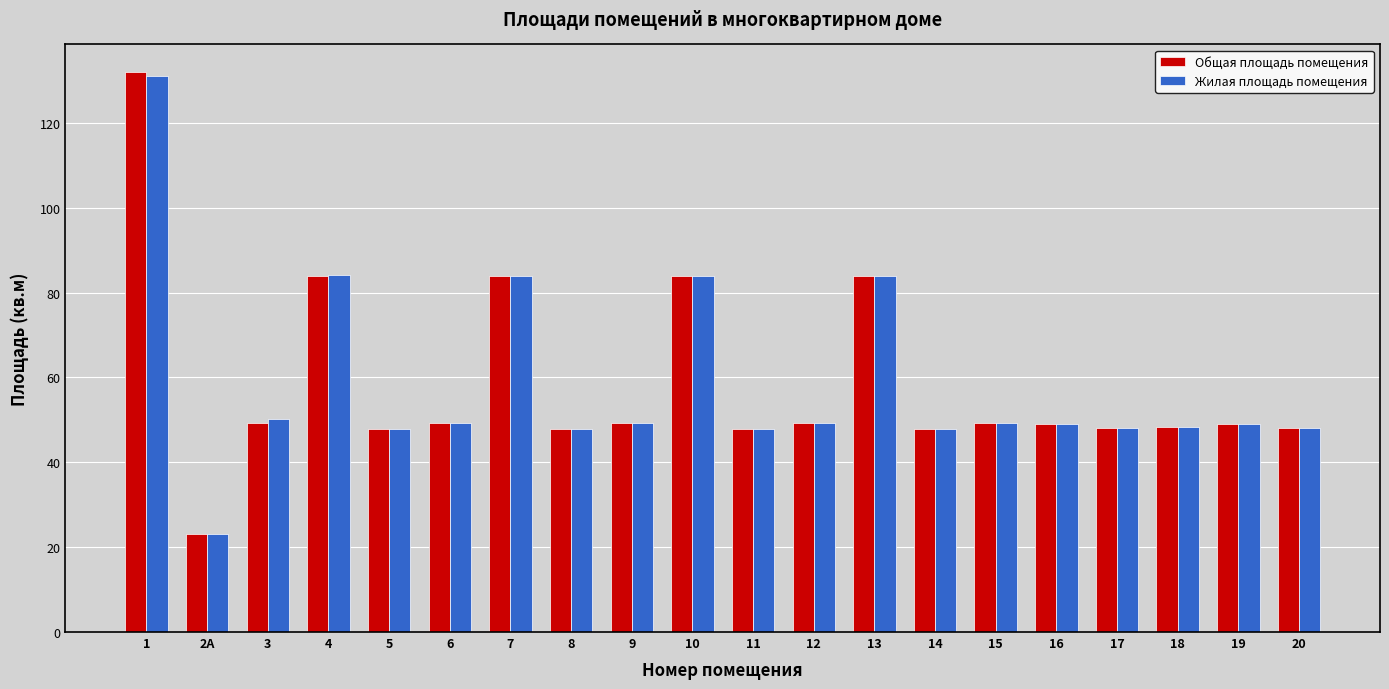

Count the number of categories in the chart.

20